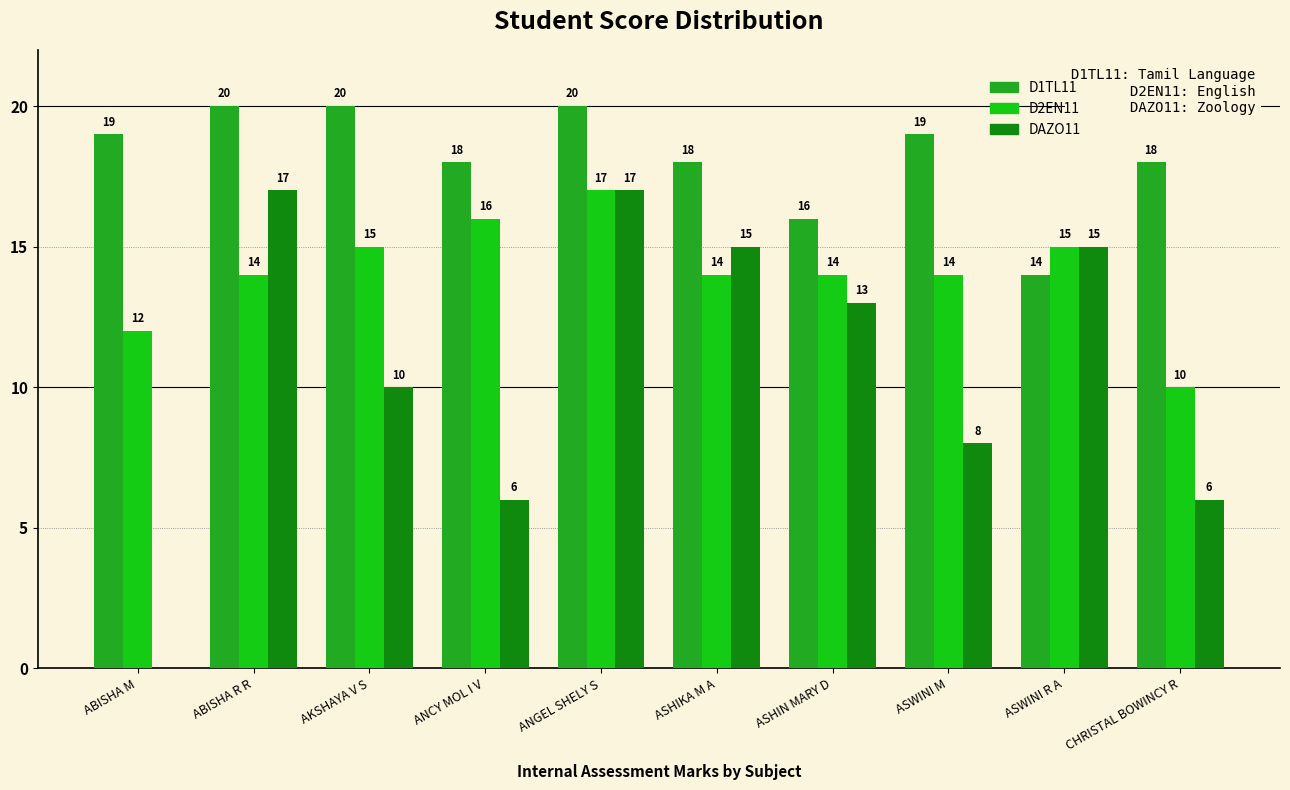

At how many categories does at least one series exceed 0?

10